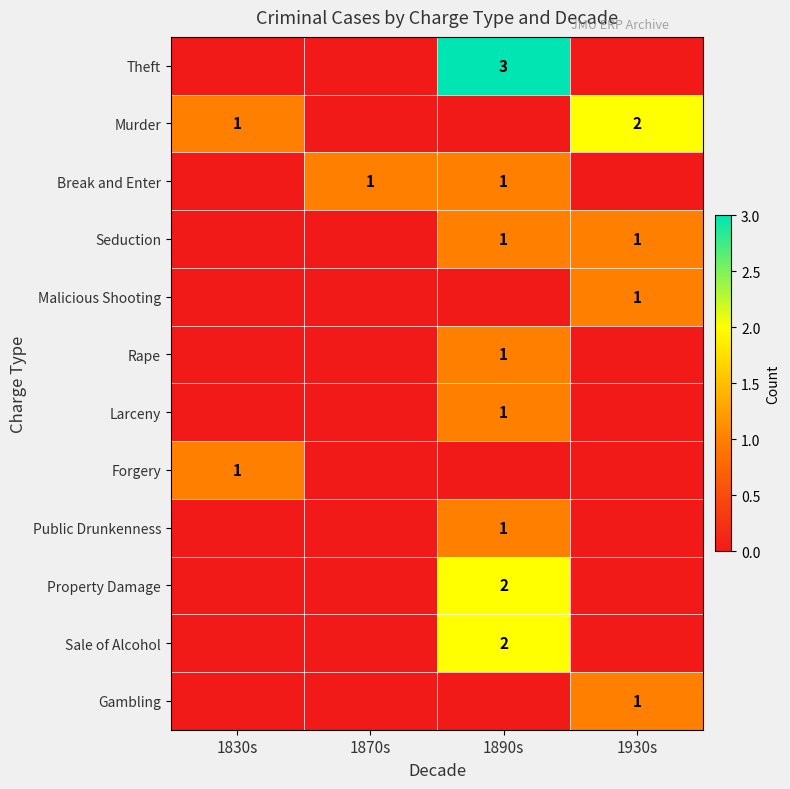

Between 1930s and 1830s, which is larger?

1930s